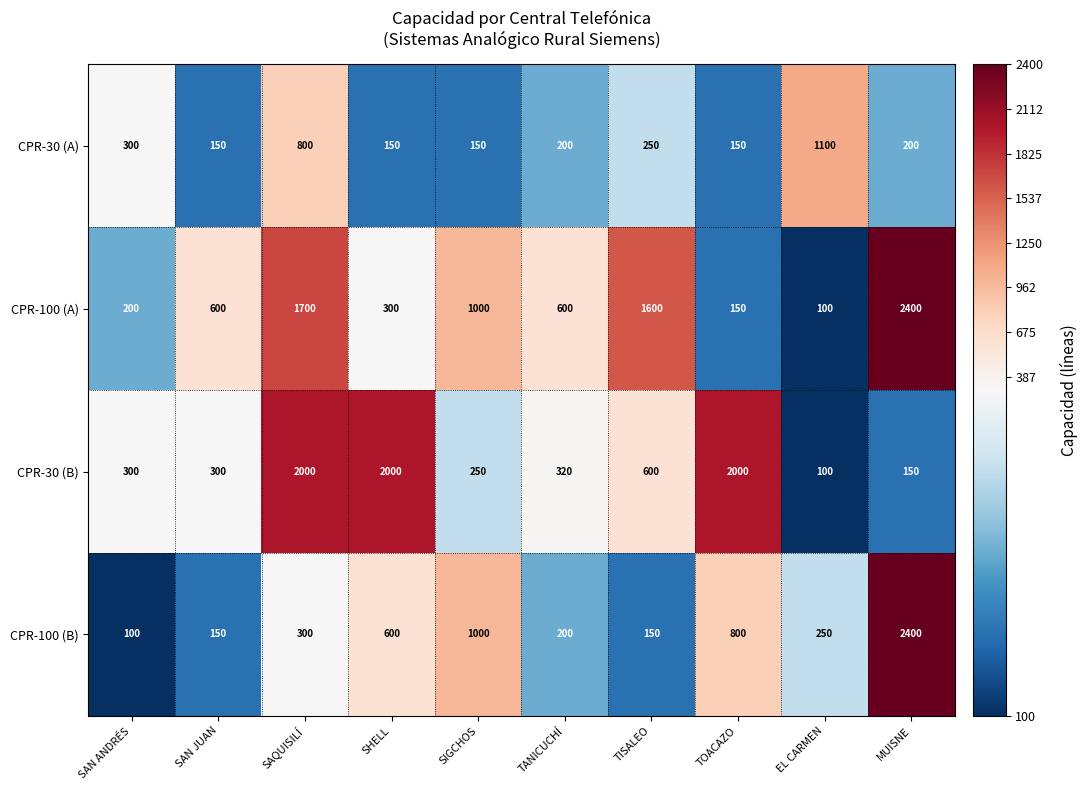

Is it true that CPR-100 (B) equals 169 at SAN ANDRÉS?

False